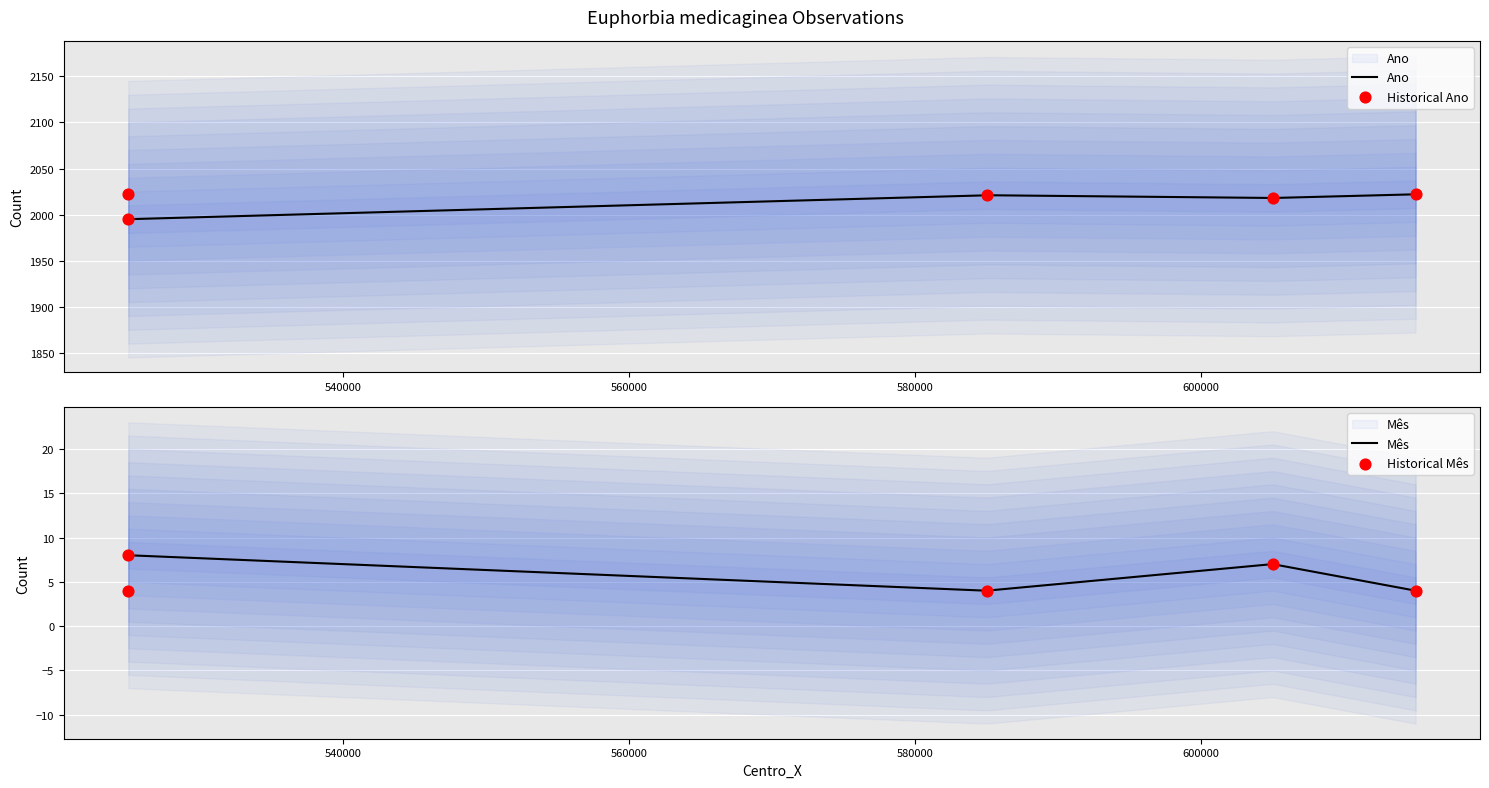

Which series contains the highest Y value?

Ano